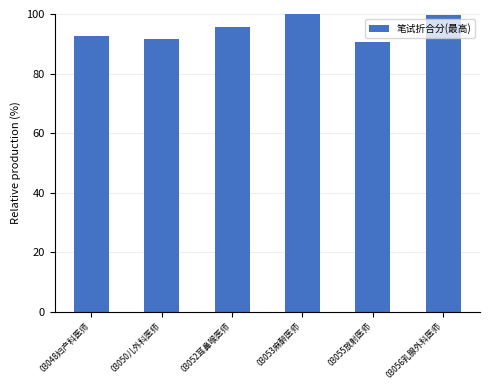

At which label is the value closest to 95?

03052耳鼻喉医师